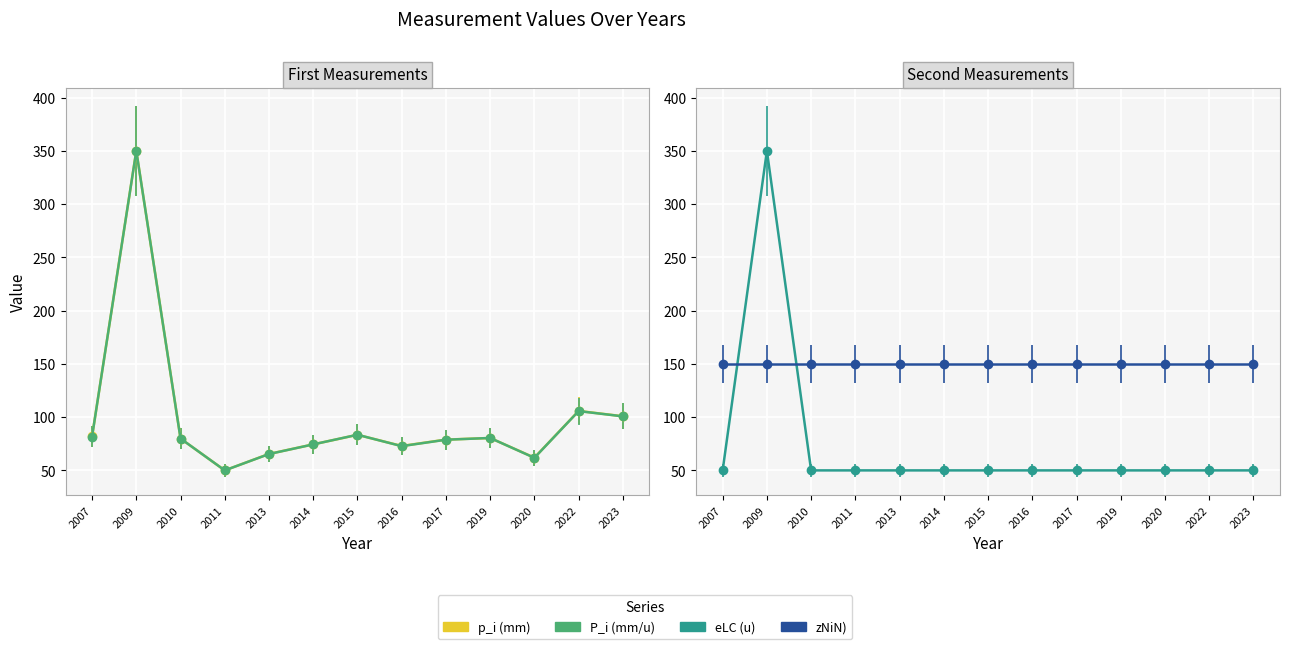

Reading right to left, extract all data points from this chart.

p_i (mm): 100.8	105.8	62.0	80.4	78.9	72.9	83.4	74.4	65.4	50.0	79.9	350.0	81.9
P_i (mm/u): 100.7	105.7	61.8	80.4	78.8	72.8	83.5	74.4	65.4	50.0	79.9	350.0	81.8
eLC (u): 50.0	50.0	50.0	50.0	50.0	50.0	50.0	50.0	50.0	50.0	50.0	350.0	50.0